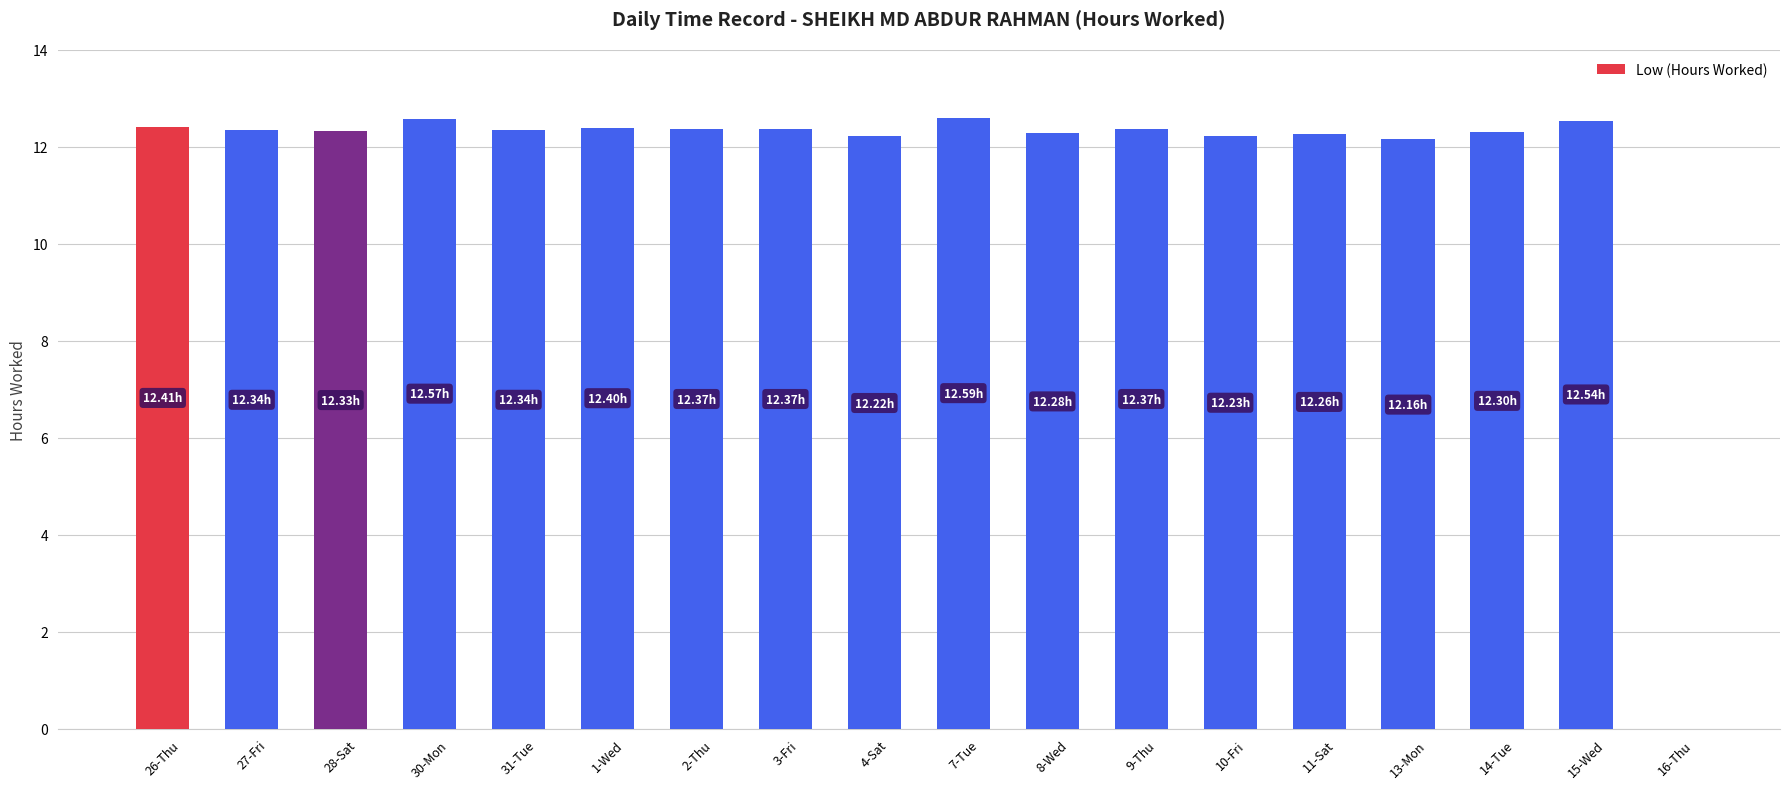

Count the number of categories in the chart.

18